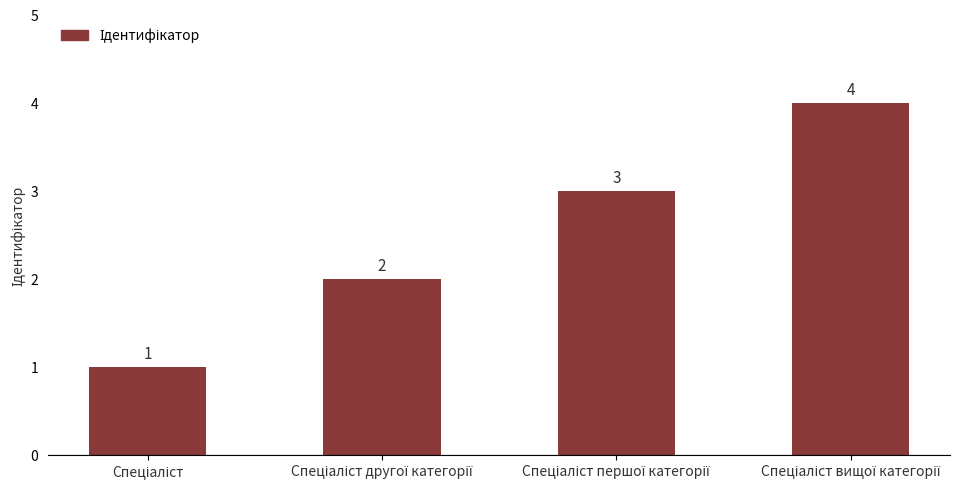

What is the value of the 3rd bar from the left?

3